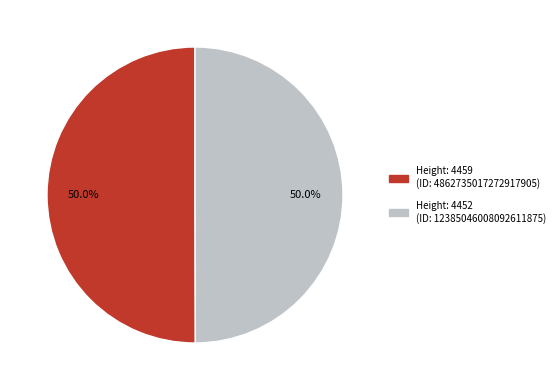

How many segments does this pie chart have?

2